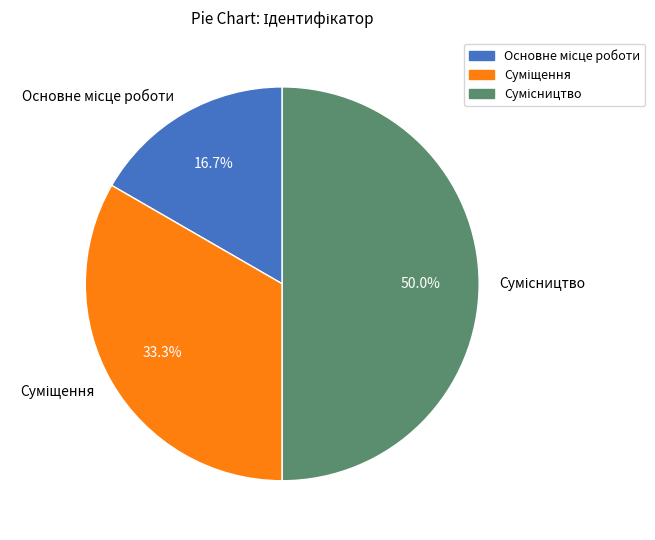

Between Основне місце роботи and Сумісництво, which is larger?

Сумісництво